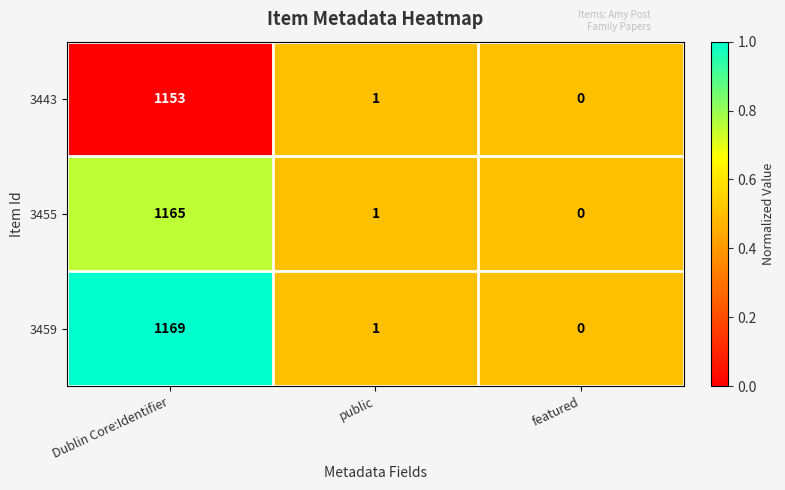

Reading left to right, transcribe all the data shown in this chart.

3443: Dublin Core:Identifier=1153	public=1	featured=0
3455: Dublin Core:Identifier=1165	public=1	featured=0
3459: Dublin Core:Identifier=1169	public=1	featured=0